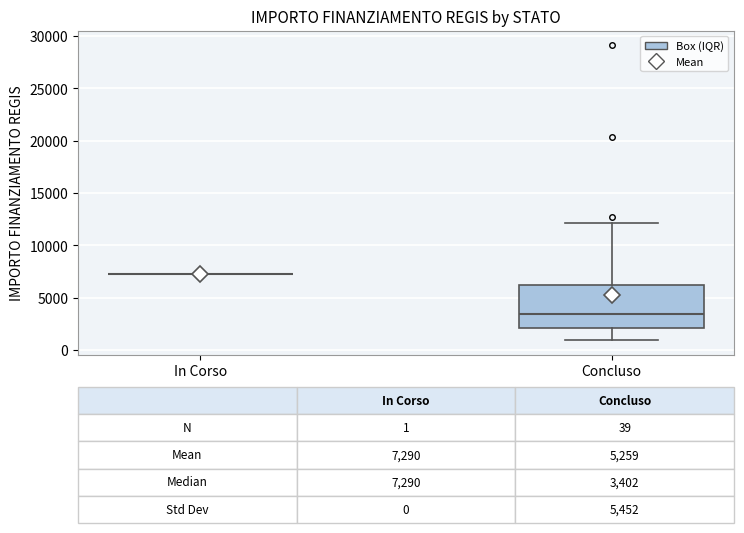

Which box is the tallest, from its lower edge to its upper edge?

Concluso